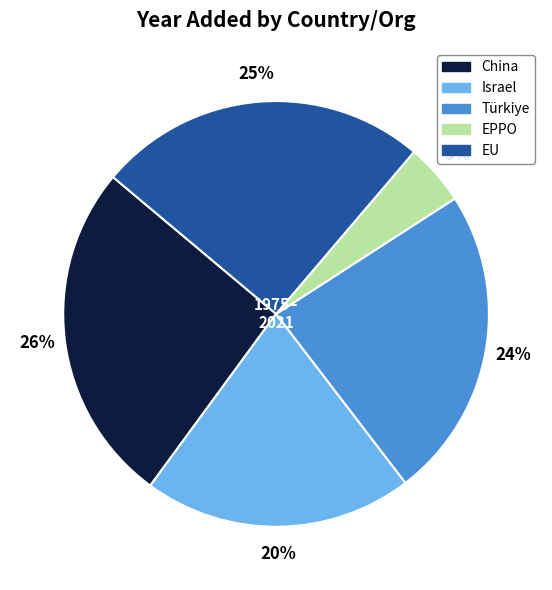

How many segments does this pie chart have?

5